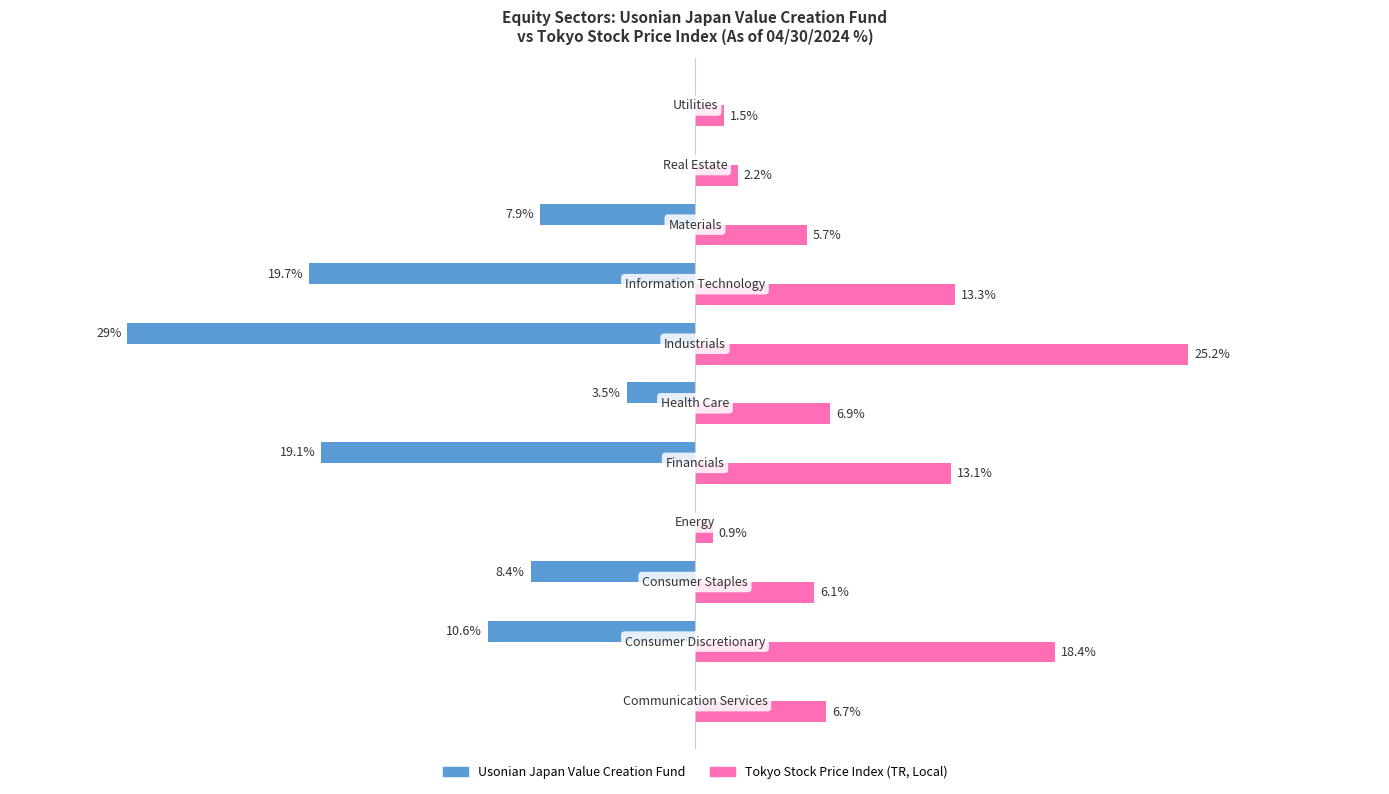

Which series has the largest total across all categories?

Tokyo Stock Price Index (TR, Local)